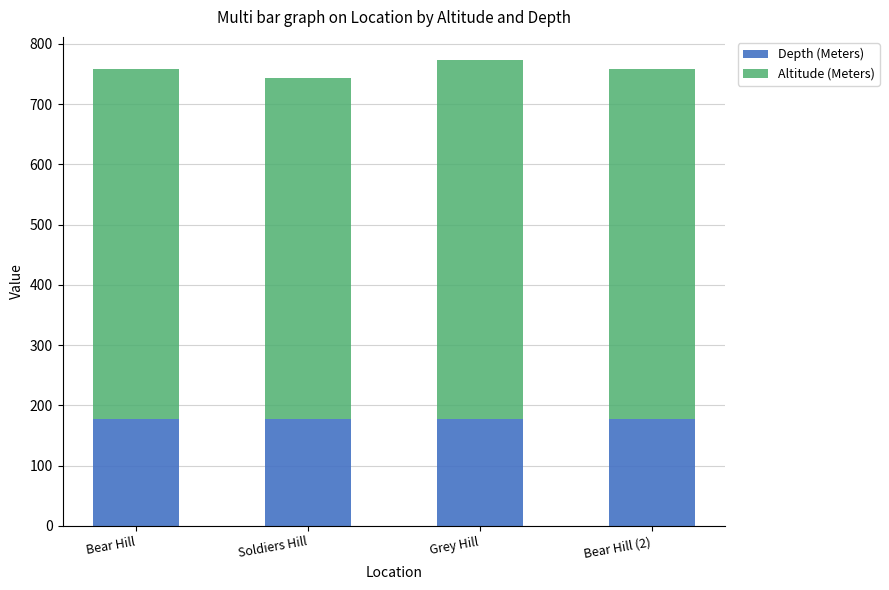

What is the total value across all series at Bear Hill (2)?

758